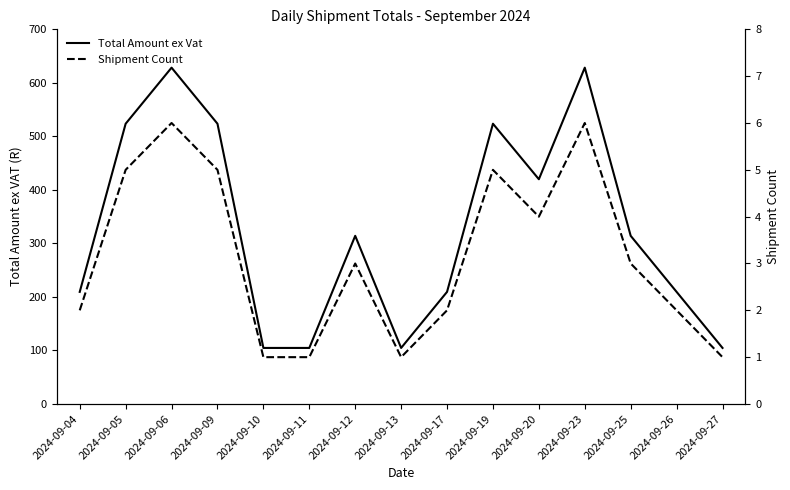

True or false: Shipment Count and Total Amount ex Vat intersect in this chart.

False